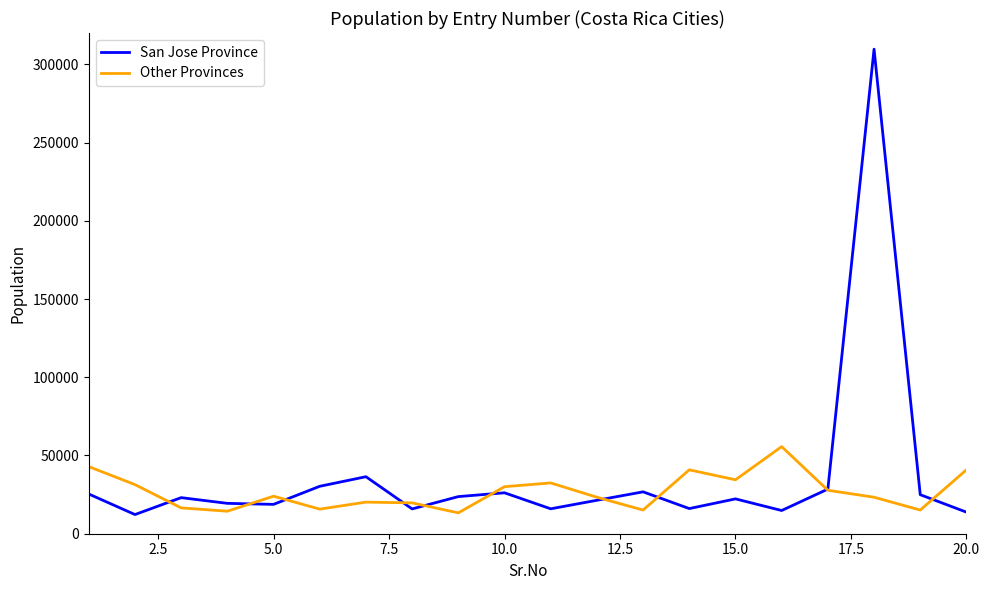

What is the minimum value for San Jose Province?

12247